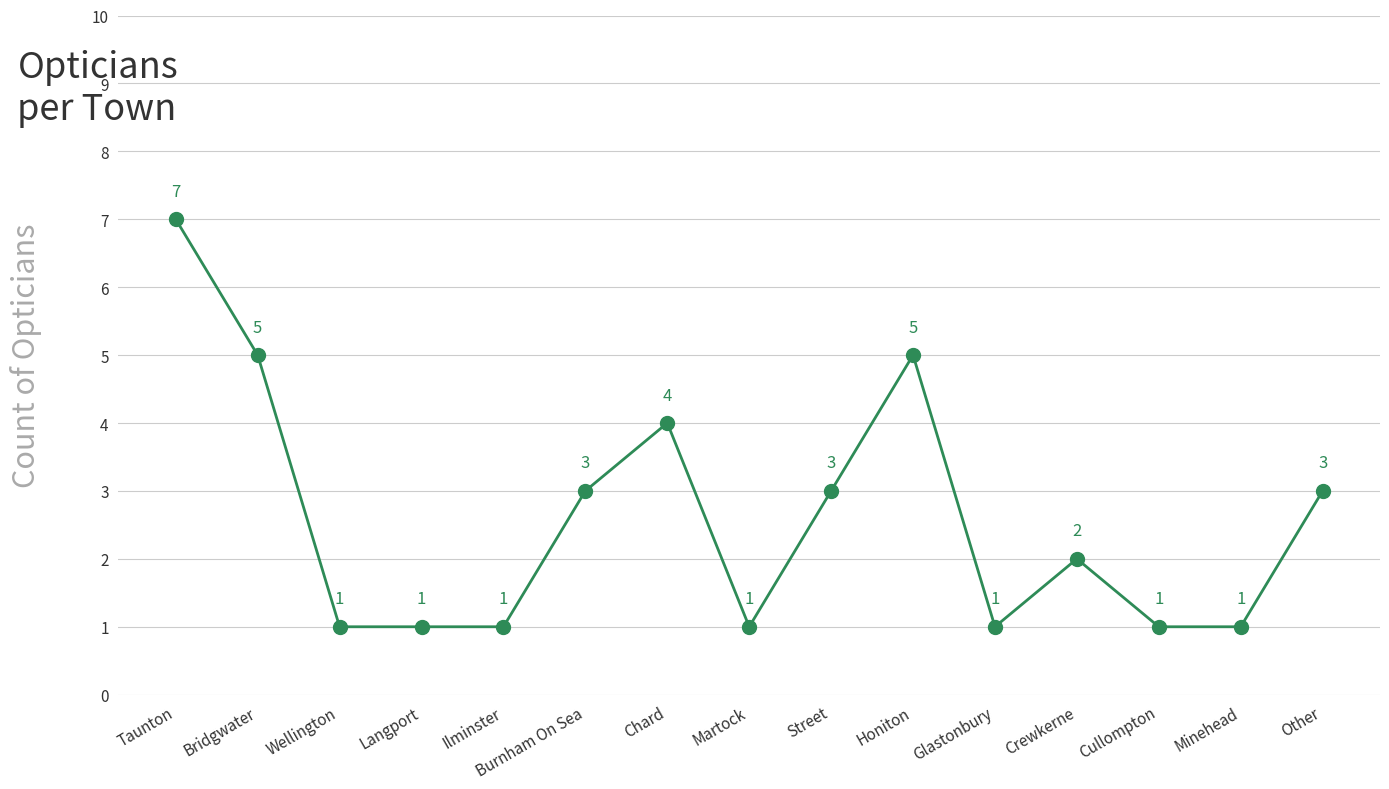

Approximately how many times larger is the value at Wellington compared to Other?

0.3